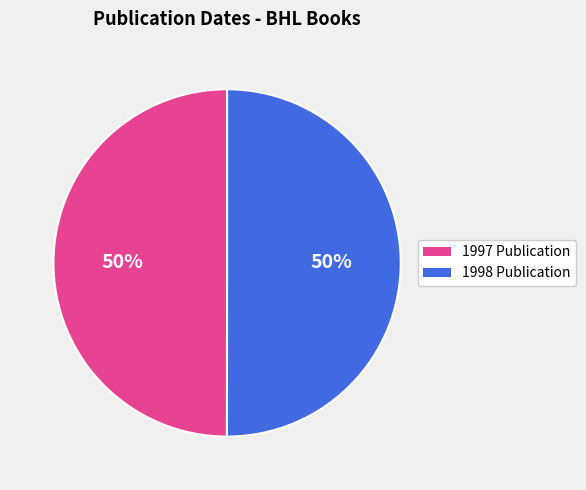

What is the ratio of the value at 1998 Publication to the value at 1997 Publication?

1.0